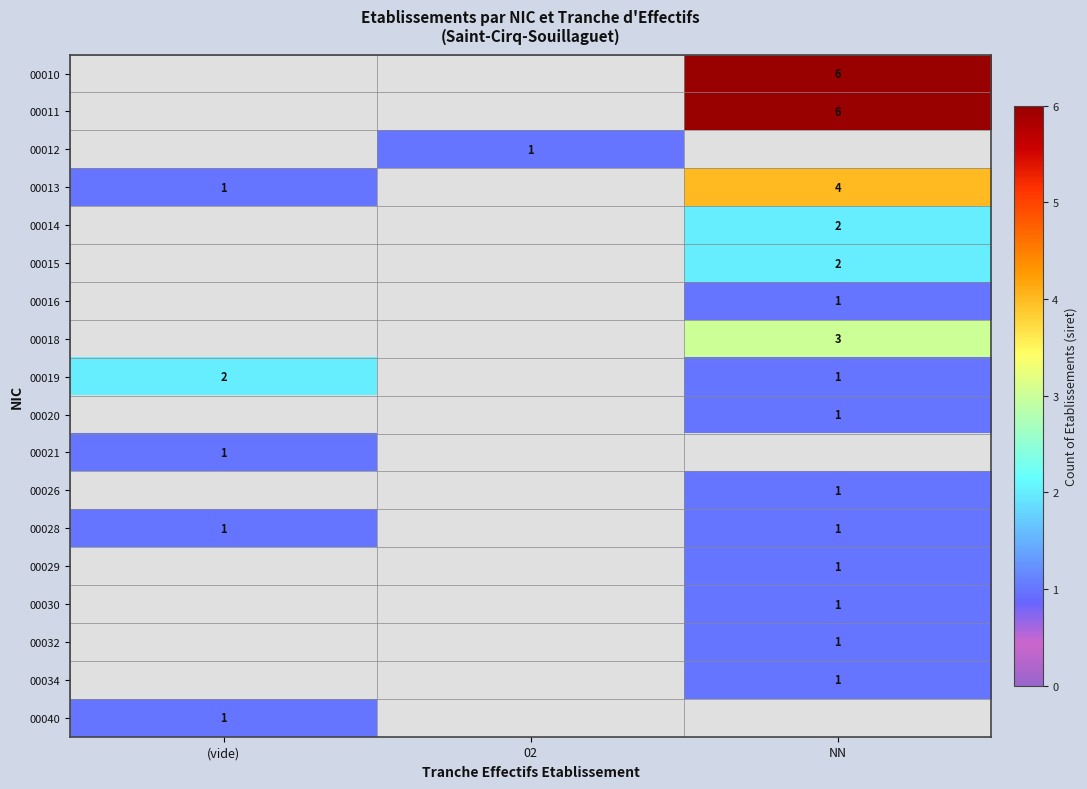

The value of 00013 at (vide) is 1. True or false?

True